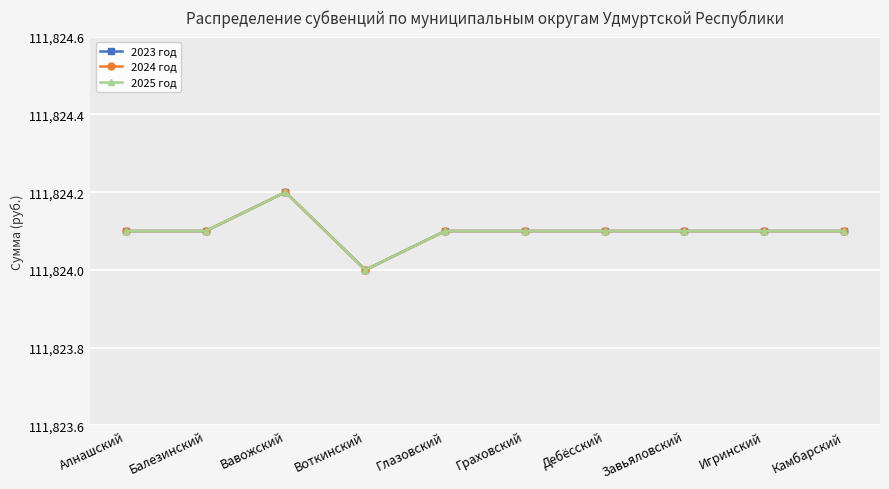

Reading left to right, list all the values displayed in this chart.

2023 год: Алнашский=111824.1	Балезинский=111824.1	Вавожский=111824.2	Воткинский=111824.0	Глазовский=111824.1	Граховский=111824.1	Дебёсский=111824.1	Завьяловский=111824.1	Игринский=111824.1	Камбарский=111824.1
2024 год: Алнашский=111824.1	Балезинский=111824.1	Вавожский=111824.2	Воткинский=111824.0	Глазовский=111824.1	Граховский=111824.1	Дебёсский=111824.1	Завьяловский=111824.1	Игринский=111824.1	Камбарский=111824.1
2025 год: Алнашский=111824.1	Балезинский=111824.1	Вавожский=111824.2	Воткинский=111824.0	Глазовский=111824.1	Граховский=111824.1	Дебёсский=111824.1	Завьяловский=111824.1	Игринский=111824.1	Камбарский=111824.1